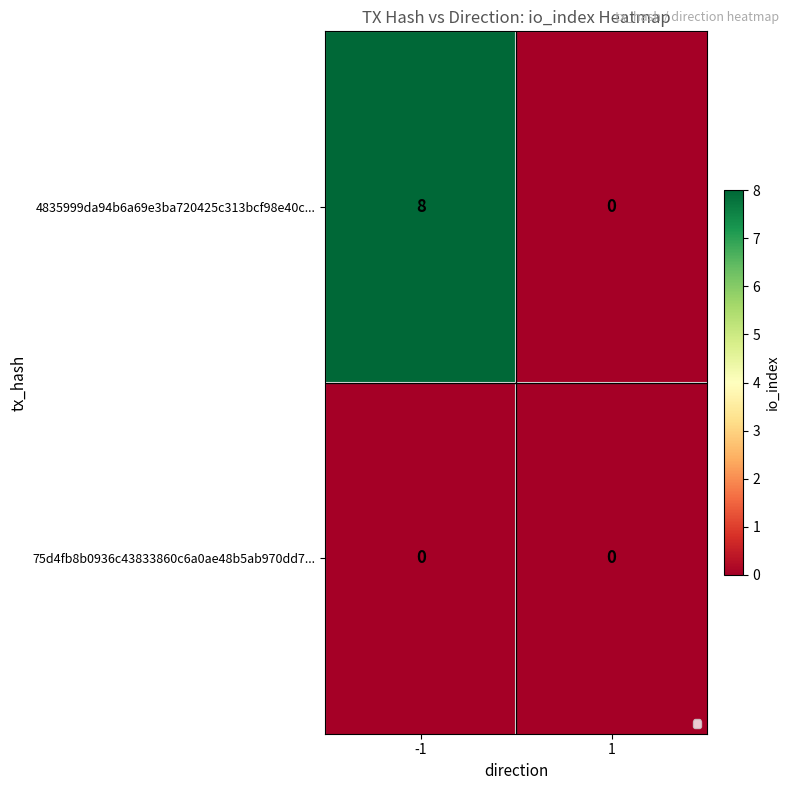

Reading right to left, extract all data points from this chart.

4835999da94b6a69e3ba720425c313bcf98e40c...: 0	8
75d4fb8b0936c43833860c6a0ae48b5ab970dd7...: 0	0